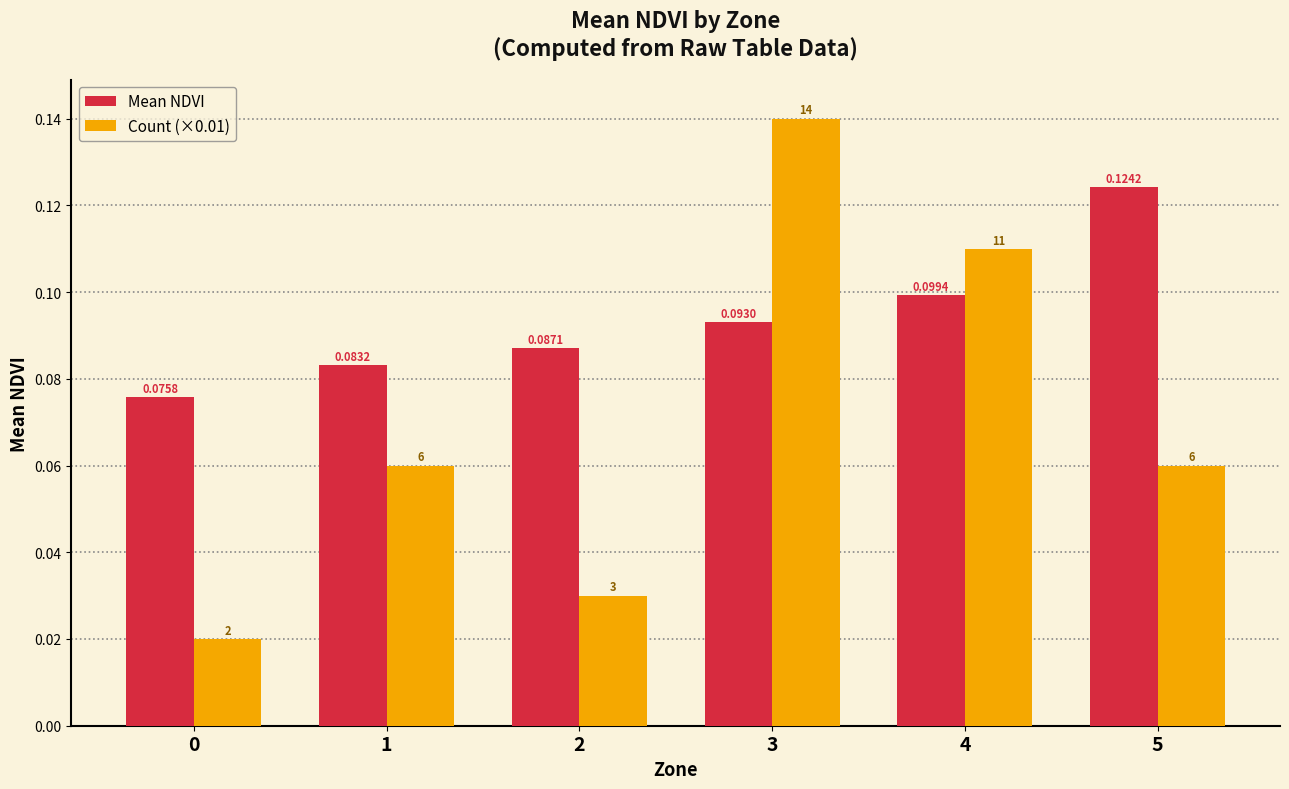

At 5, list the series in order from largest to smallest.

Mean NDVI, Count (×0.01)